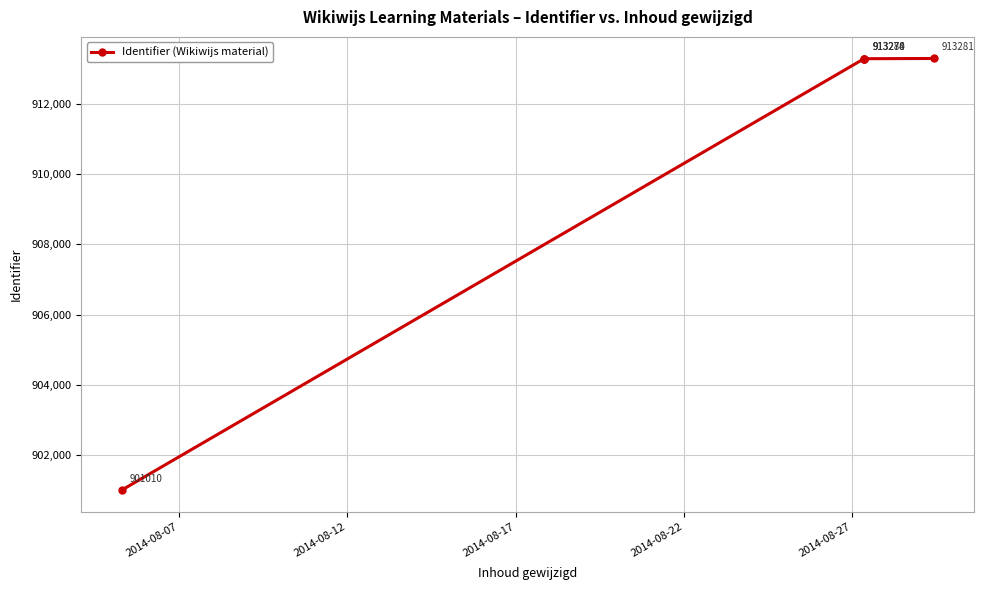

Reading left to right, transcribe all the data shown in this chart.

901010	913278	913280	913274	913281